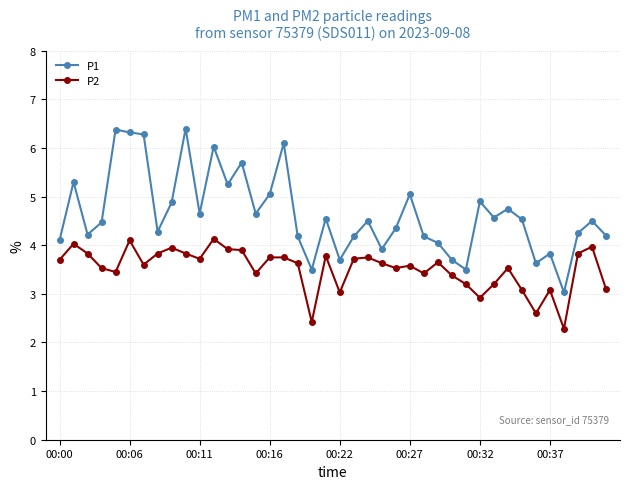

List the series in order of their peak value, highest first.

P1, P2